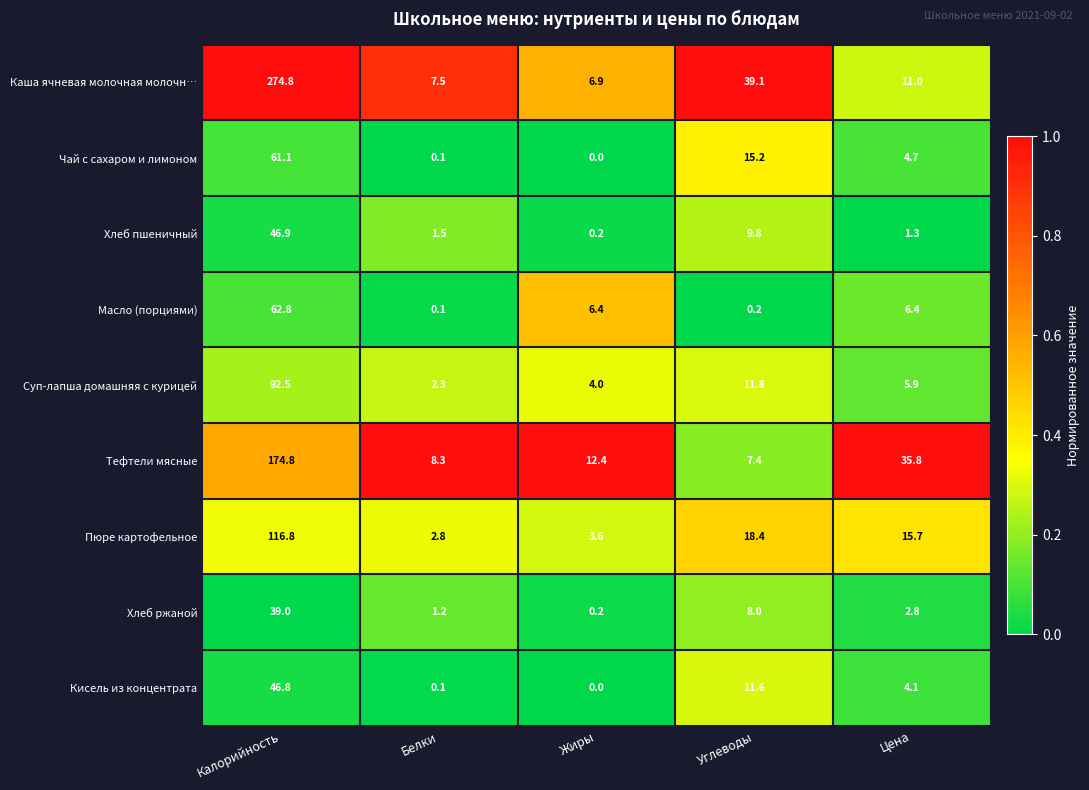

What is the total value across all series at Углеводы?

121.5